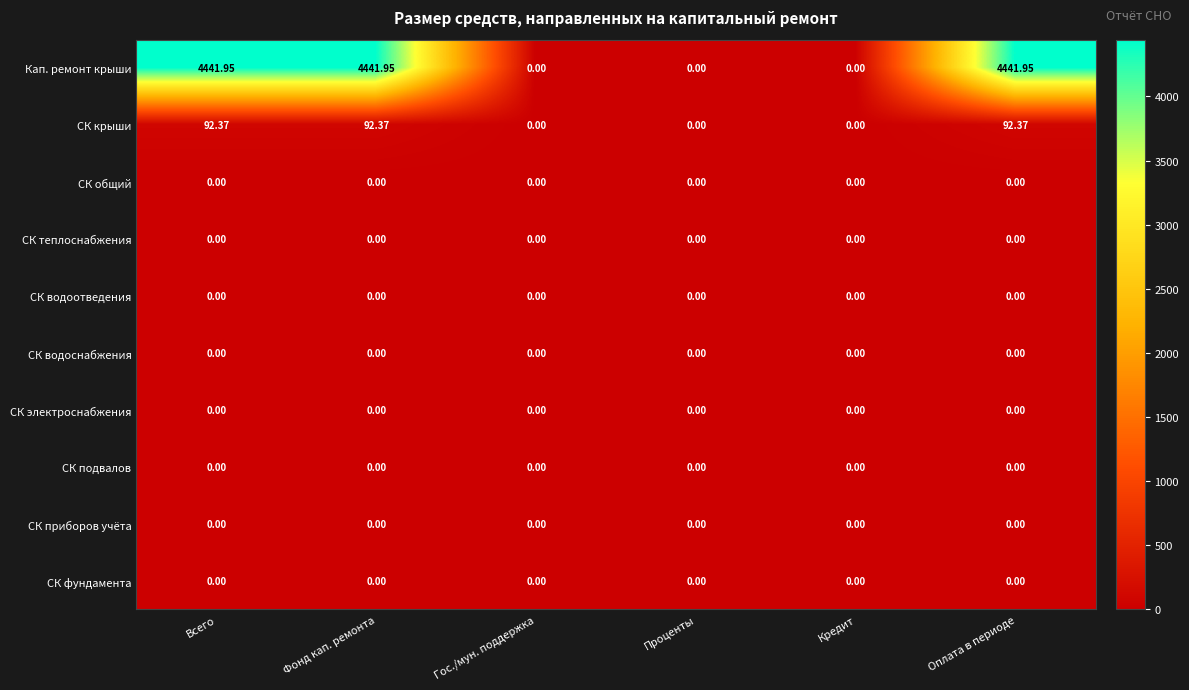

Which series has the largest total across all categories?

Кап. ремонт крыши